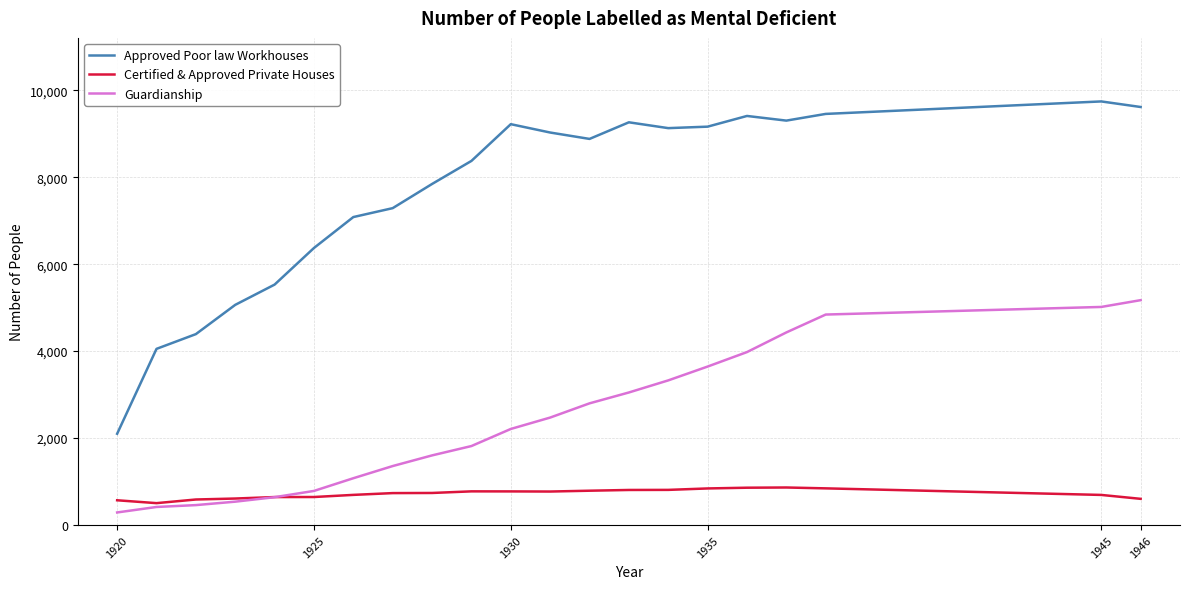

Which series has the largest total across all categories?

Approved Poor law Workhouses